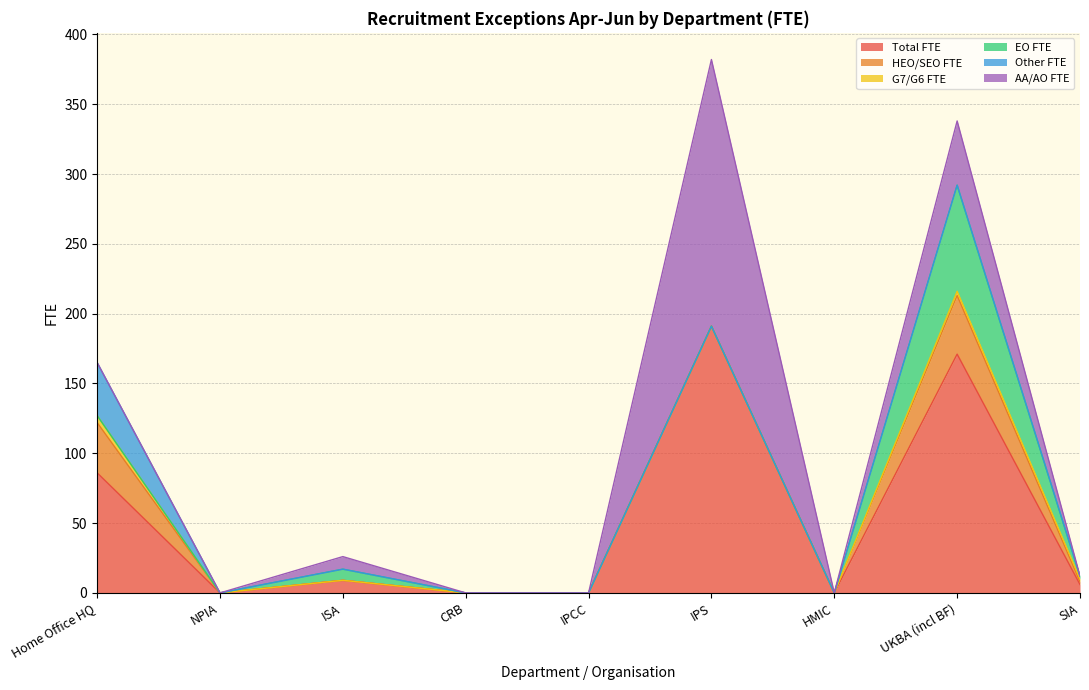

At CRB, list the series in order from largest to smallest.

Total FTE, HEO/SEO FTE, G7/G6 FTE, EO FTE, Other FTE, AA/AO FTE